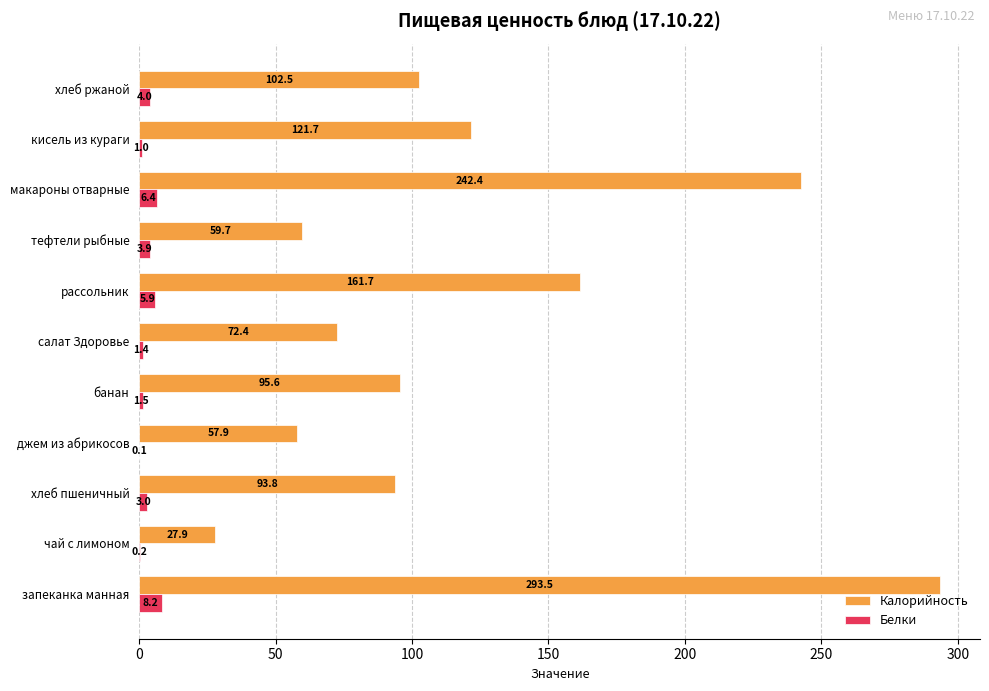

What is the sum of the Белки values at хлеб пшеничный and джем из абрикосов?

3.1